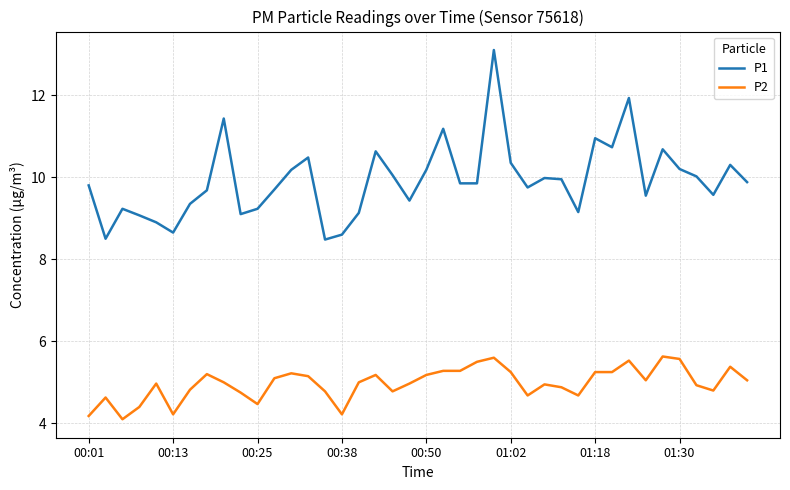

Is this an area chart (filled region under the line)?

No